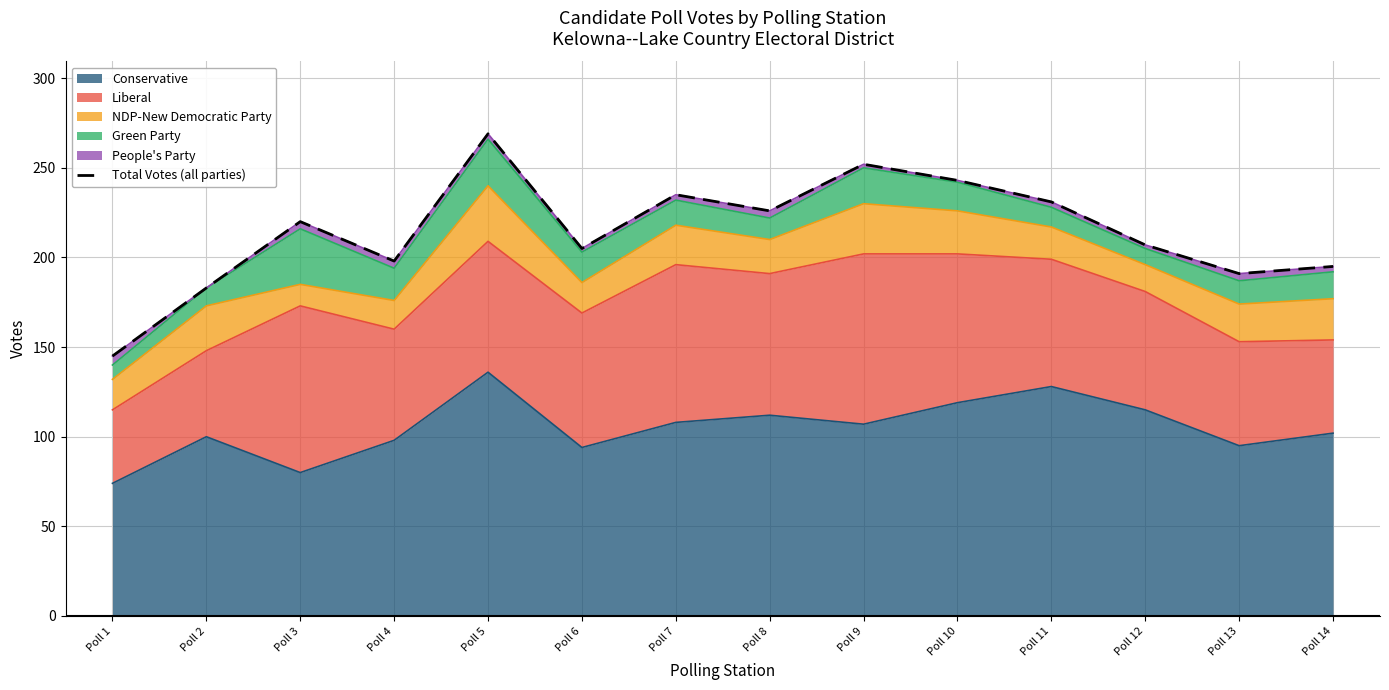

How many lines are shown in the chart?

1